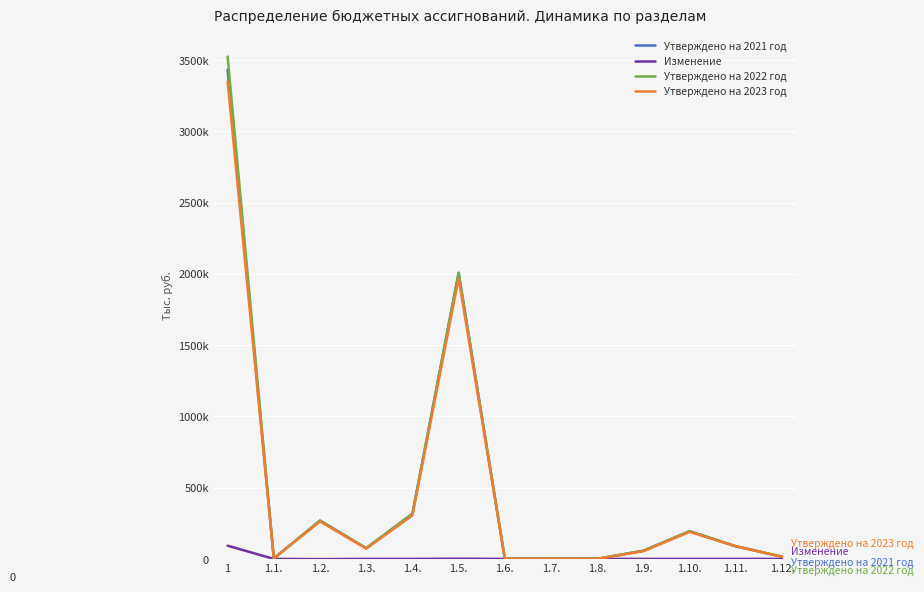

Which category has the highest value across all series?

1